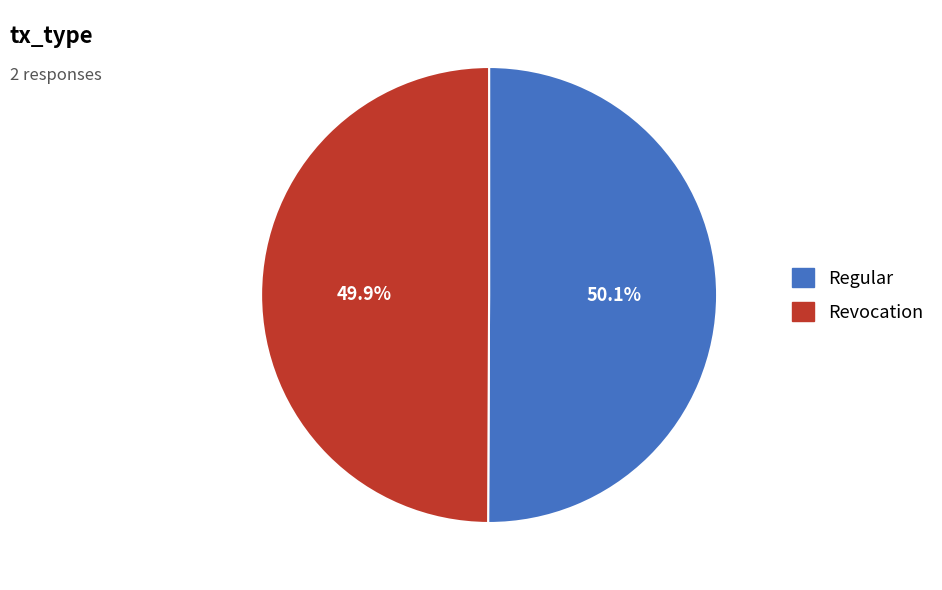

Do Regular and Revocation together represent more than half of the pie?

Yes